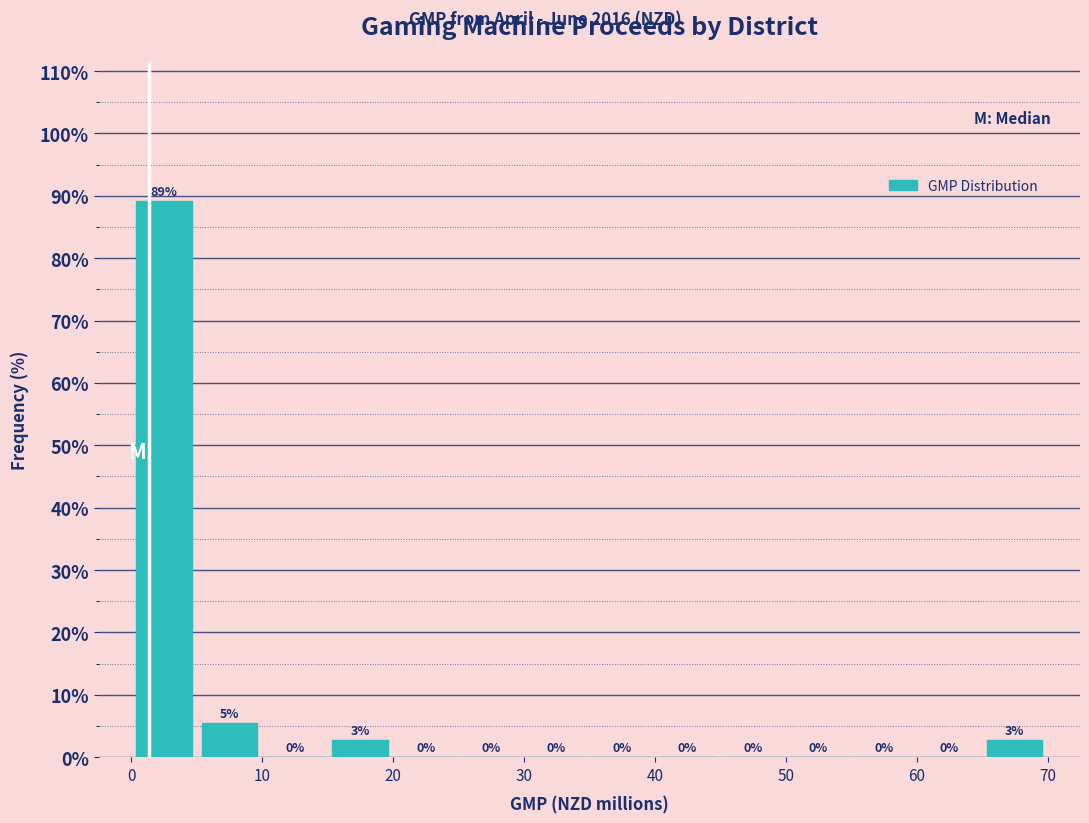

Which range on the x-axis has the tallest bar?

0 to 5